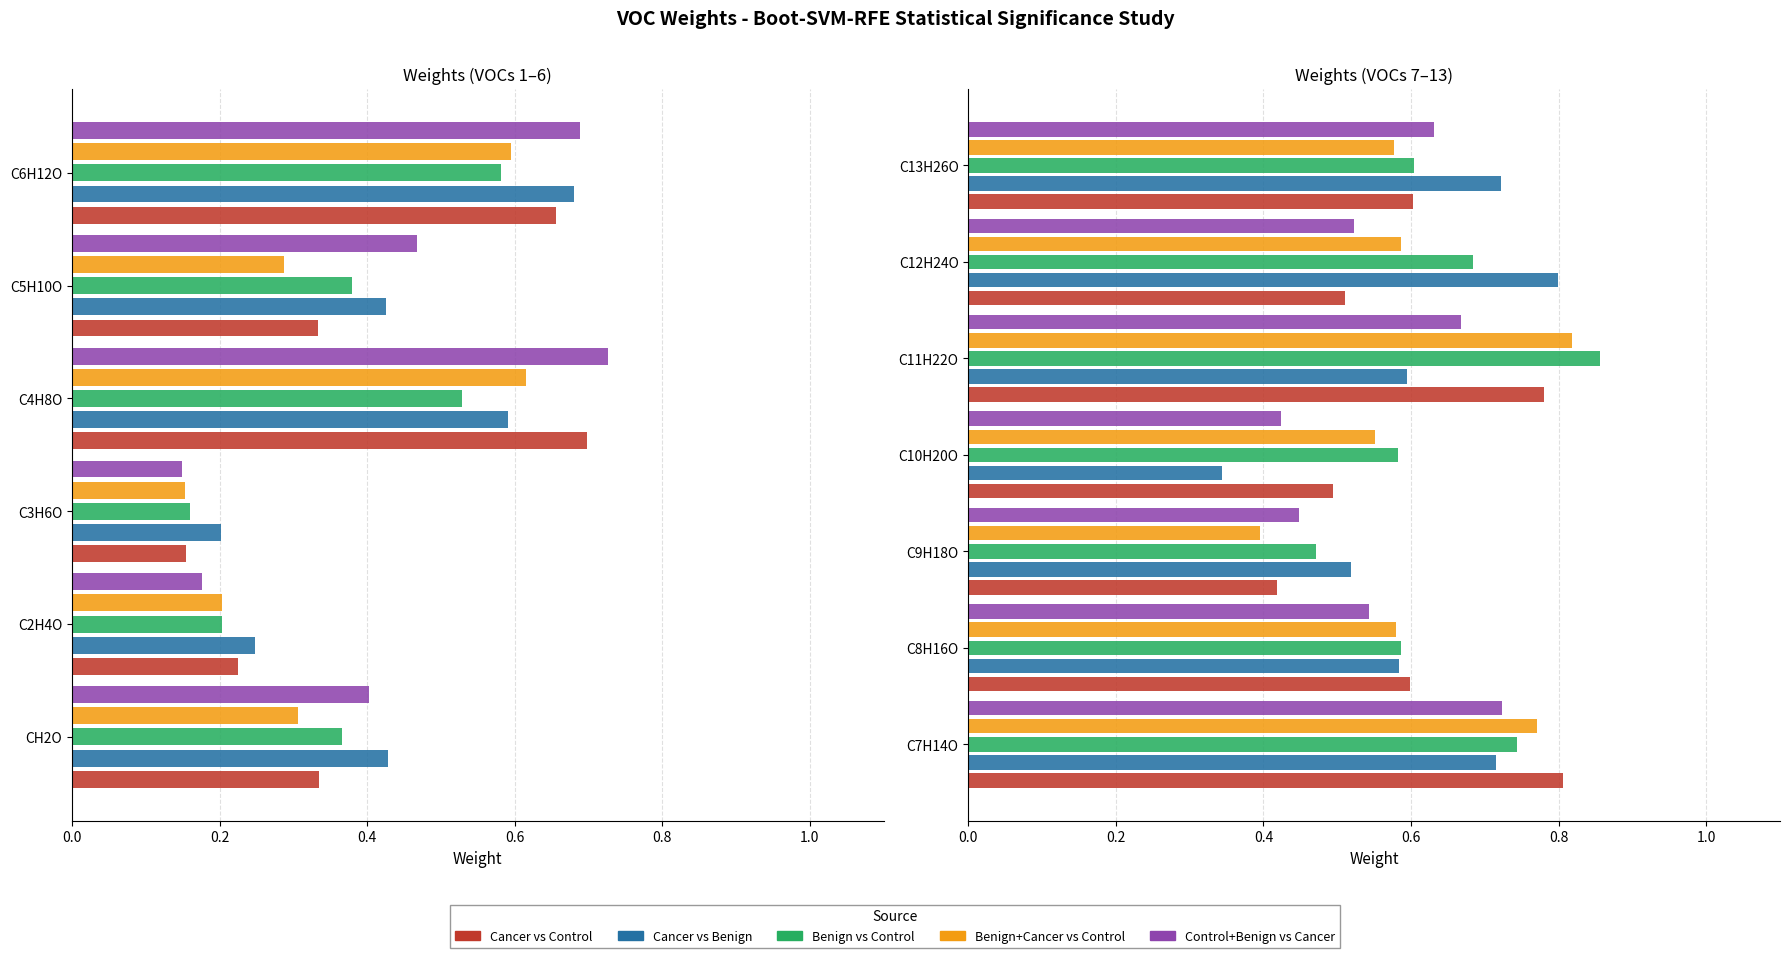

How many groups of bars are there?

7